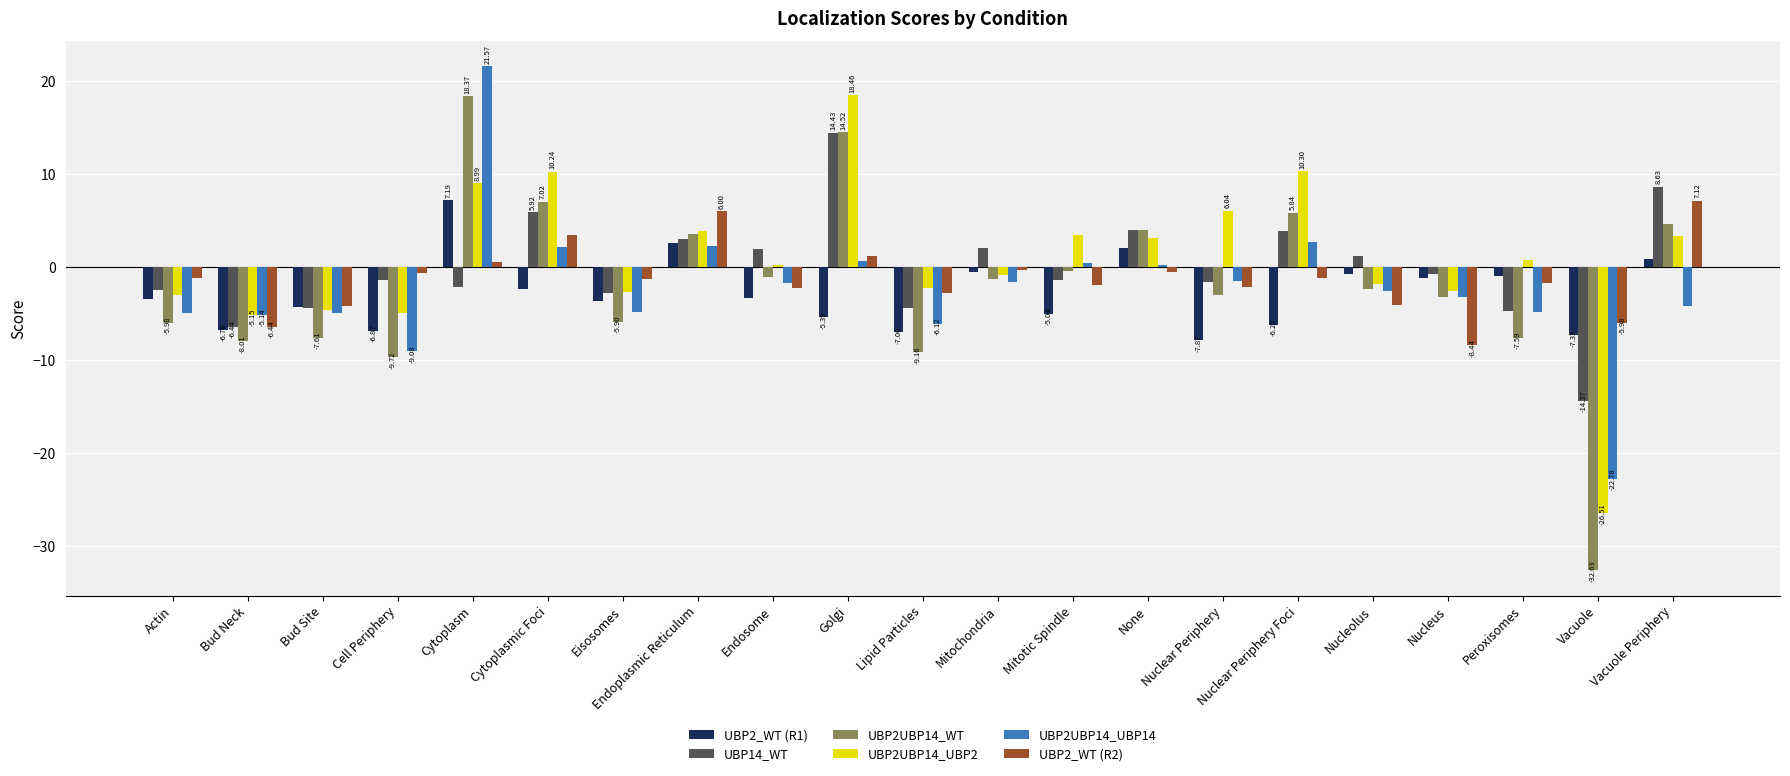

What is the total value across all series at Vacuole?

-109.6